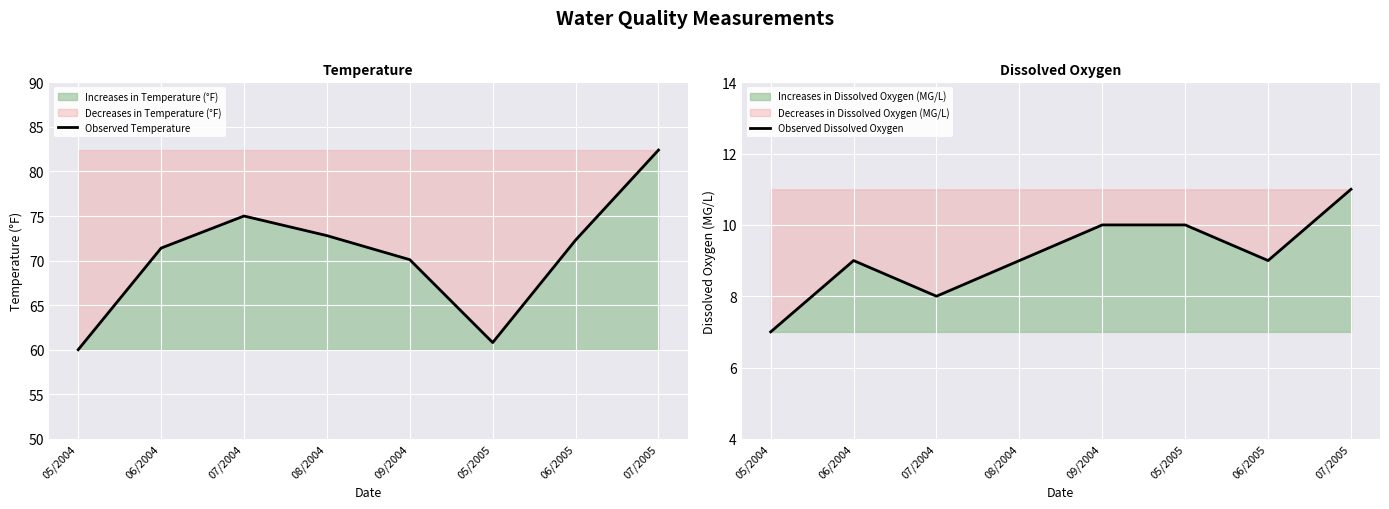

Which series has the largest range (max minus min)?

Observed Temperature